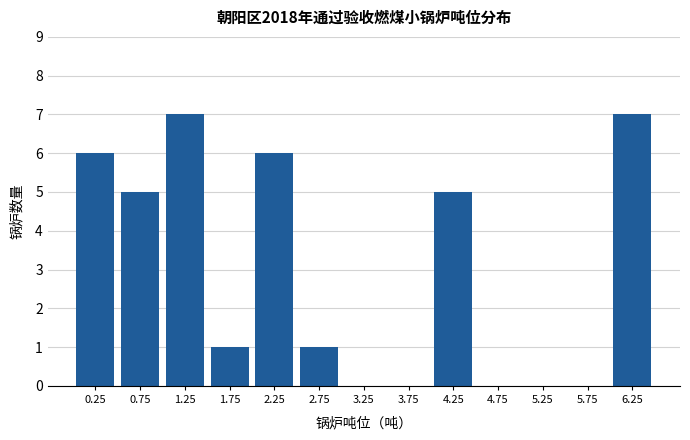

How tall is the bar that spans 1.5 to 2.0 on the x-axis? The values are not printed on the chart, so give them approximately, as read against the axis.

1